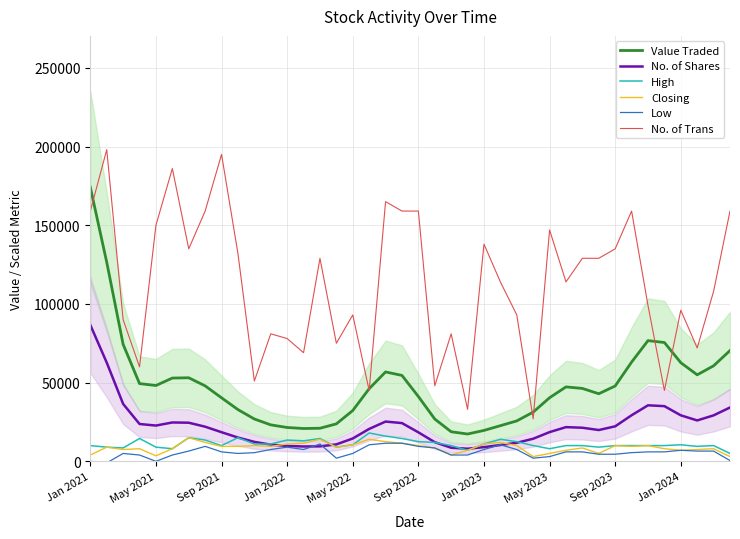

Is this an area chart (filled region under the line)?

No